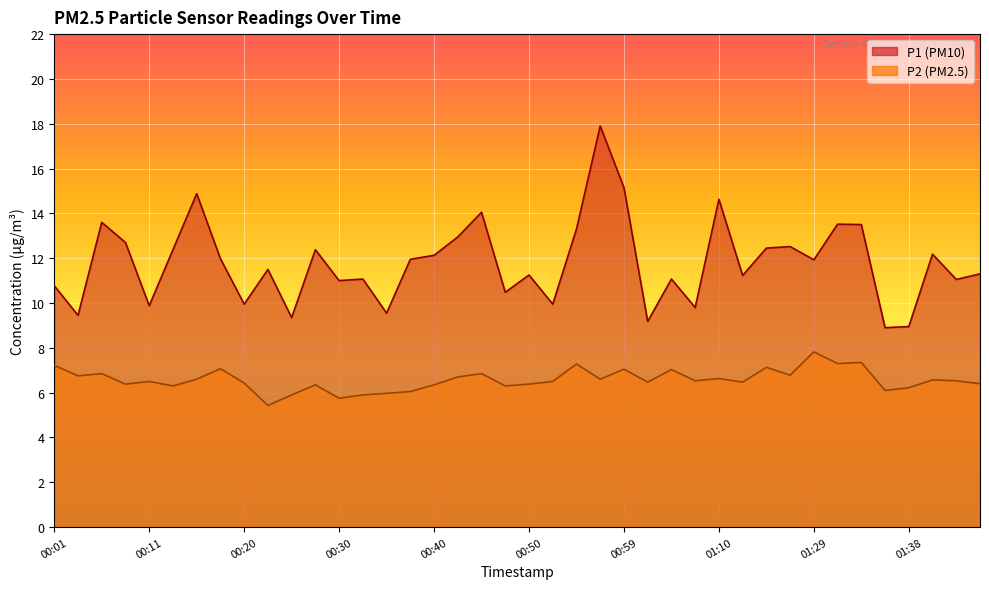

At how many categories does at least one series exceed 12?

17